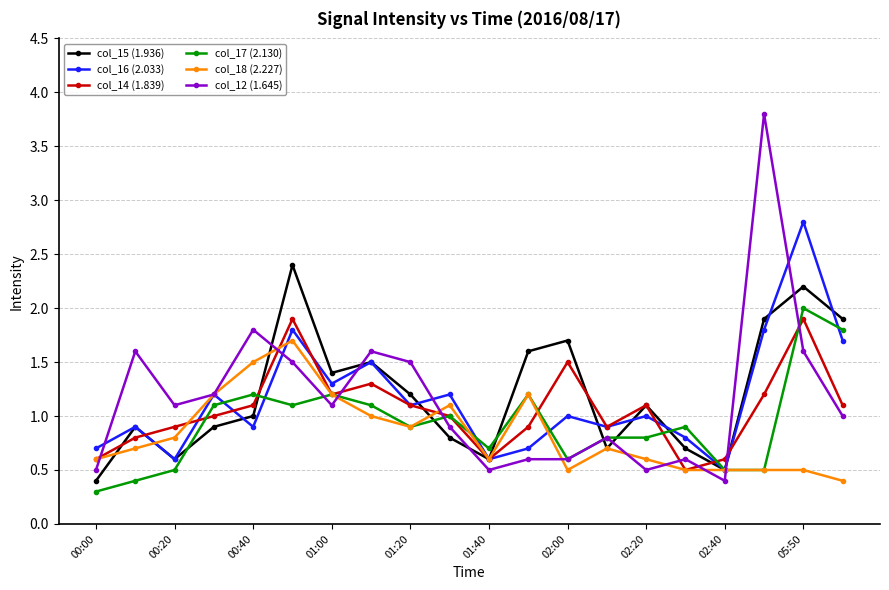

What is the smallest value displayed?

0.3